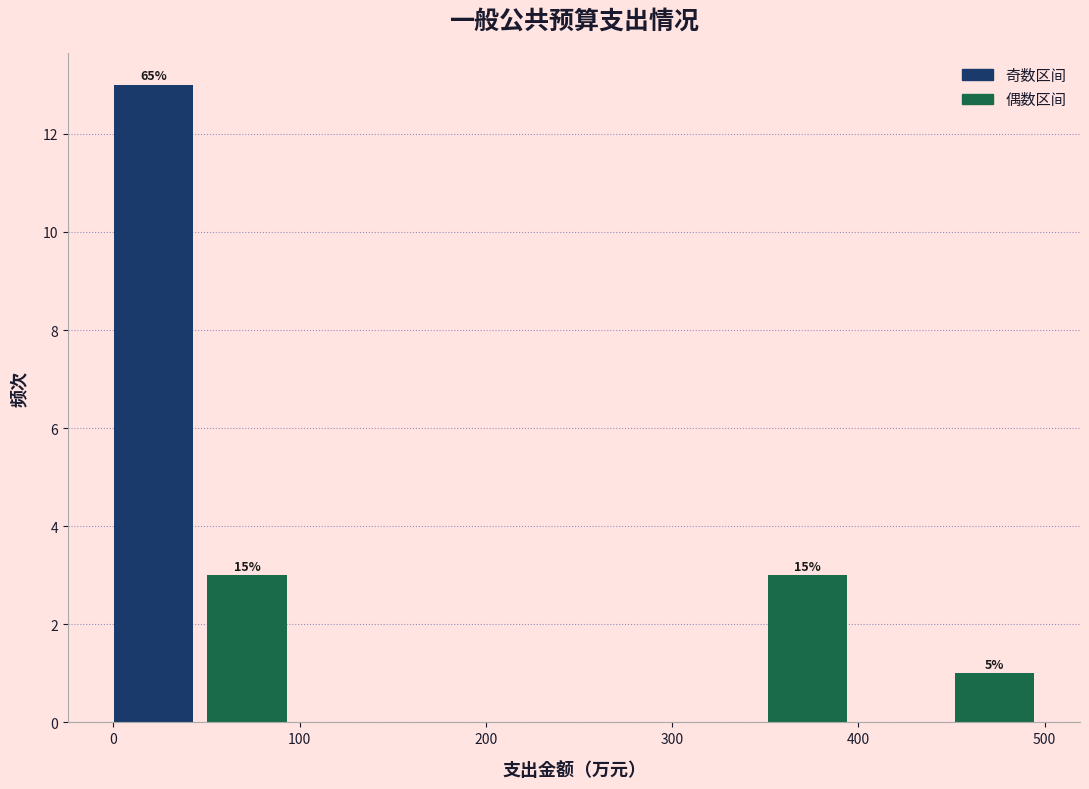

Over which range of the x-axis is the bar tallest?

0 to 50